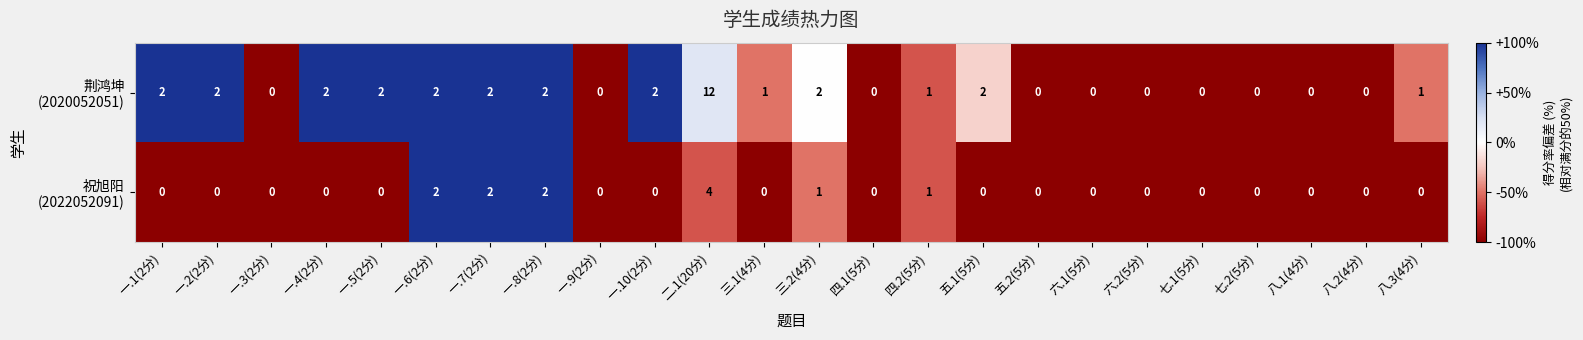

At which category is the sum across all series the highest?

二.1(20分)